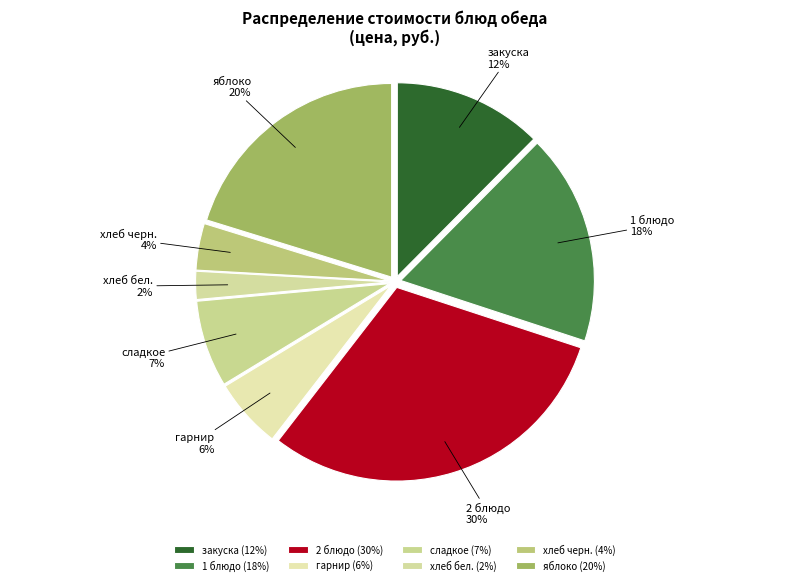

Which slice is the smallest?

хлеб бел.